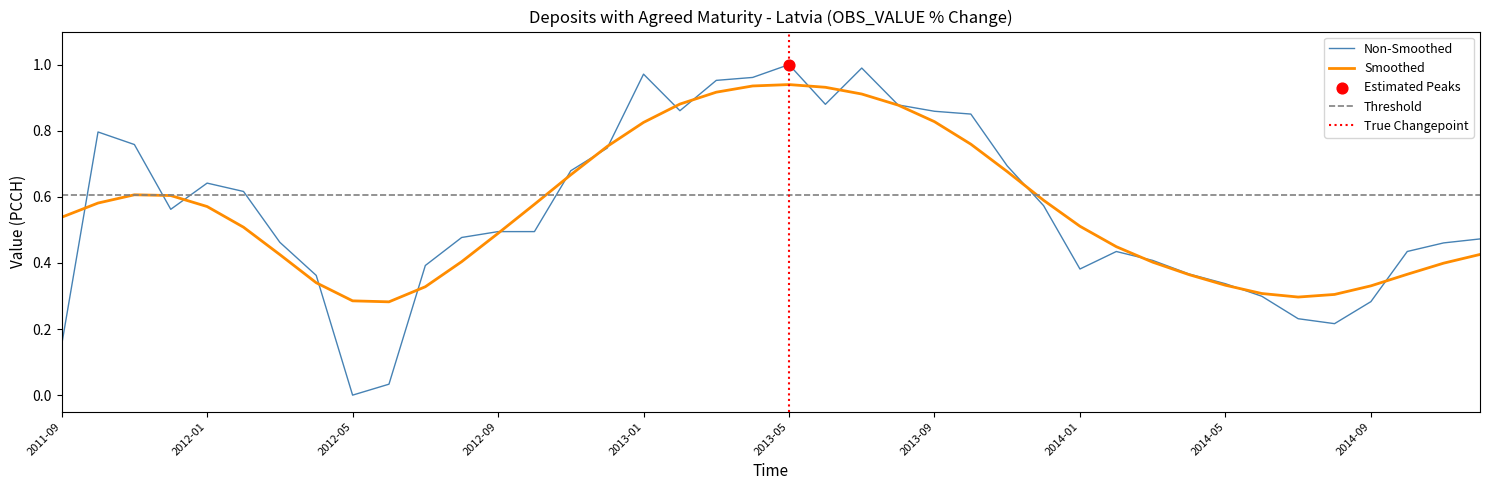

Which has a higher value, 2013-10 or 2014-04?

2013-10